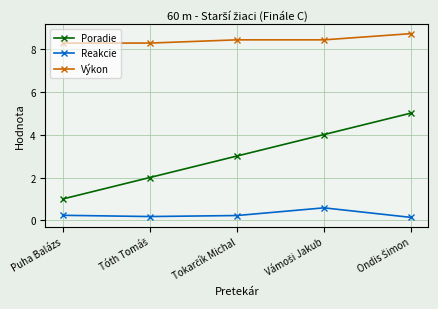

How many distinct data groups are displayed?

3